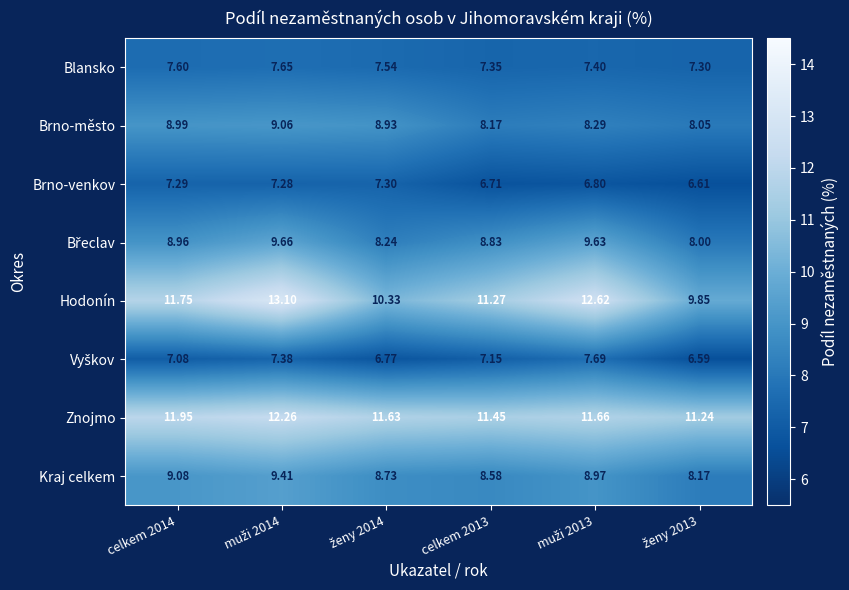

Which series has the largest total across all categories?

Znojmo